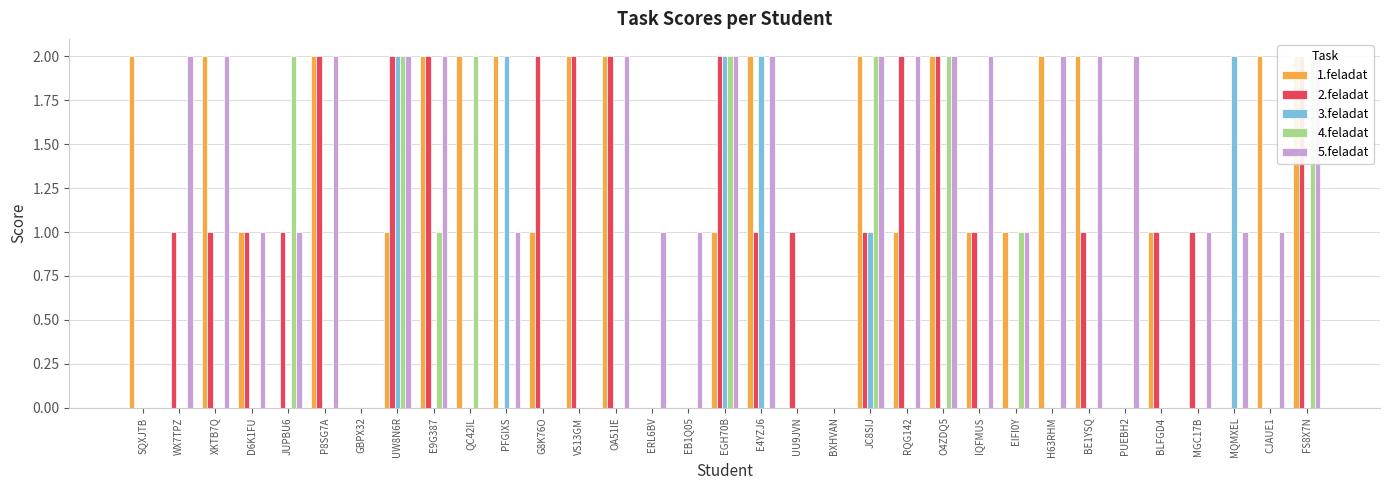

How many data points in 2.feladat are above 1?

10